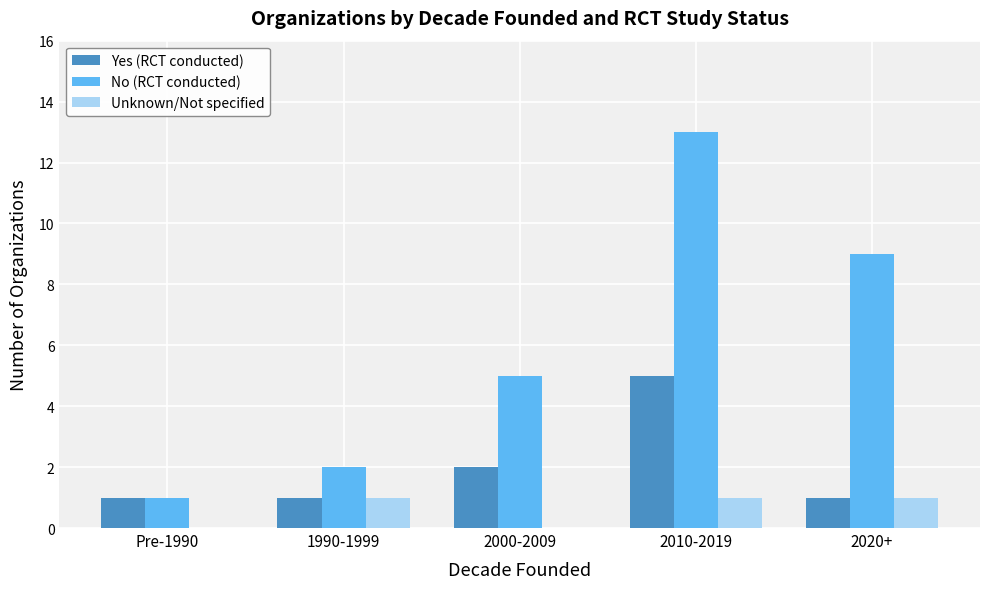

Which series changed the most between 1990-1999 and 2020+?

No (RCT conducted)